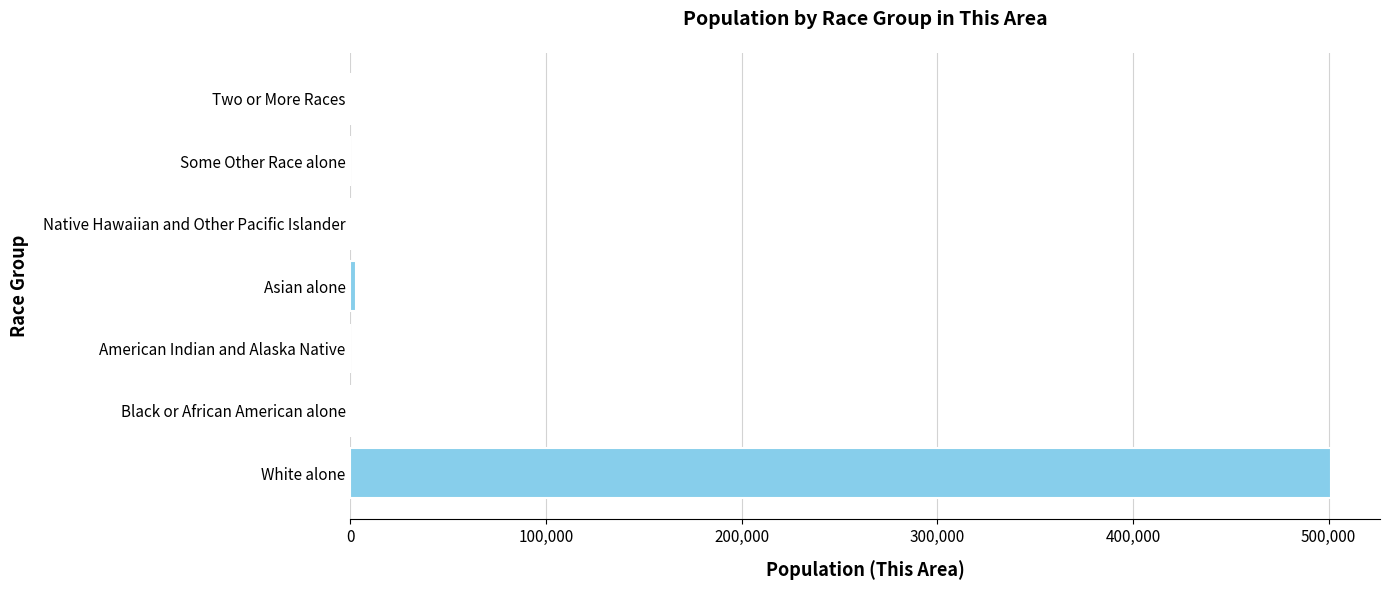

True or false: the data shows 501198 at White alone.

True